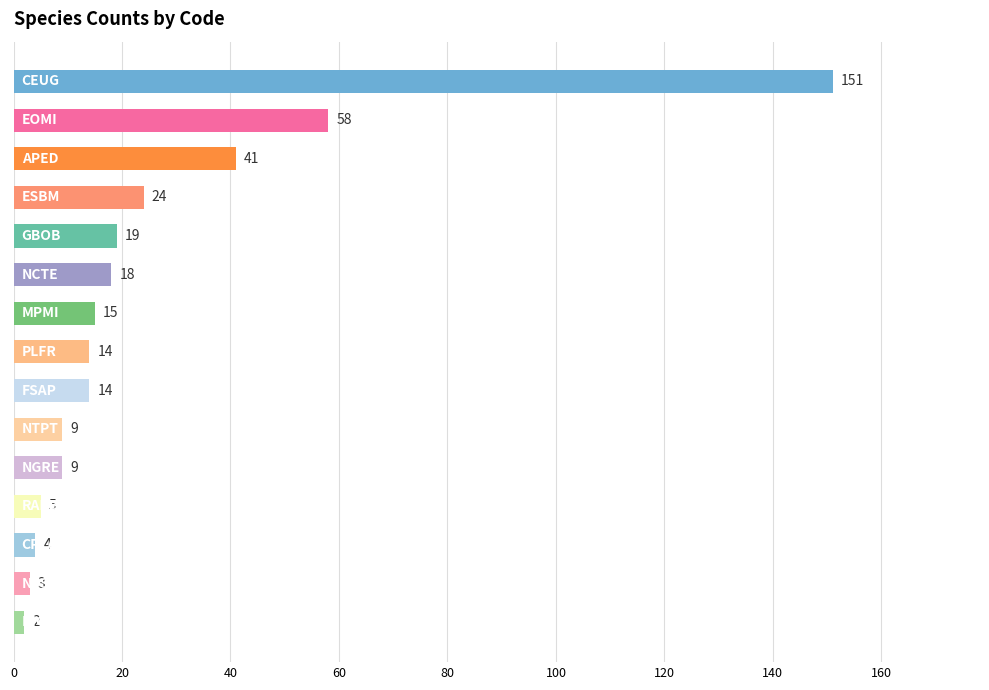

What is the difference between the maximum and minimum values?

149